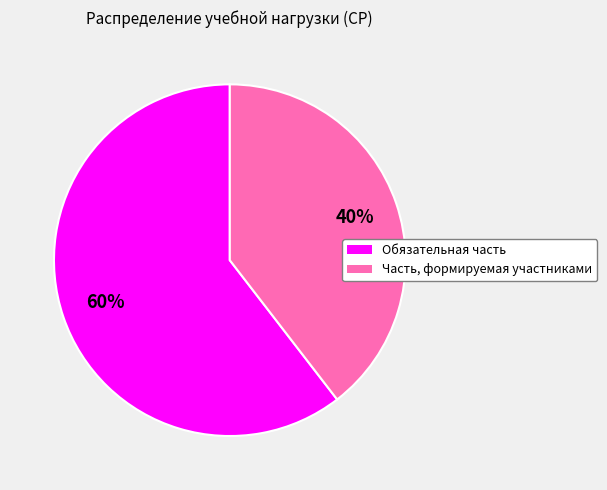

To the nearest percent, what percentage of the pie is Часть, формируемая участниками?

40%